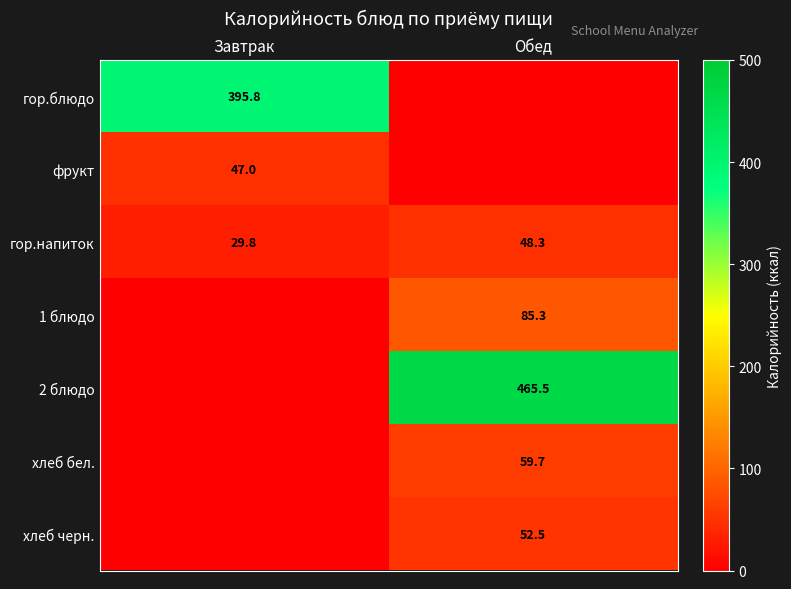

How many values in the гор.напиток series are below 48?

1